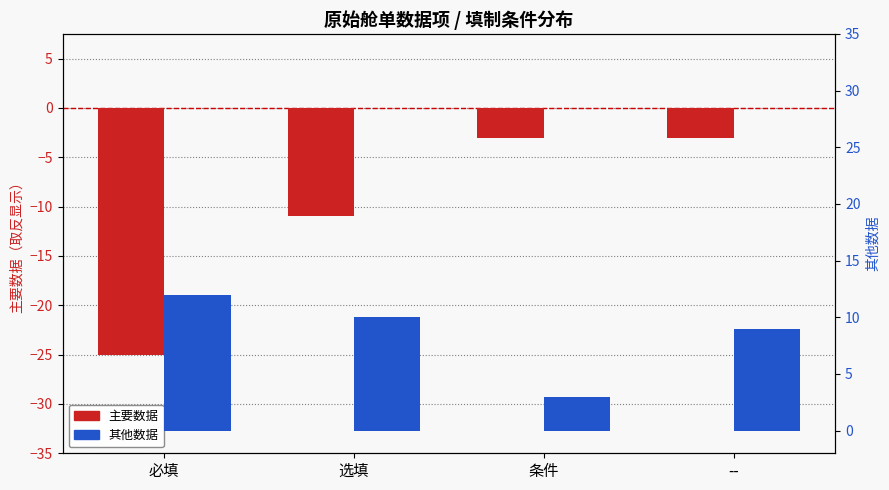

At which category does the chart reach its peak across all series?

必填